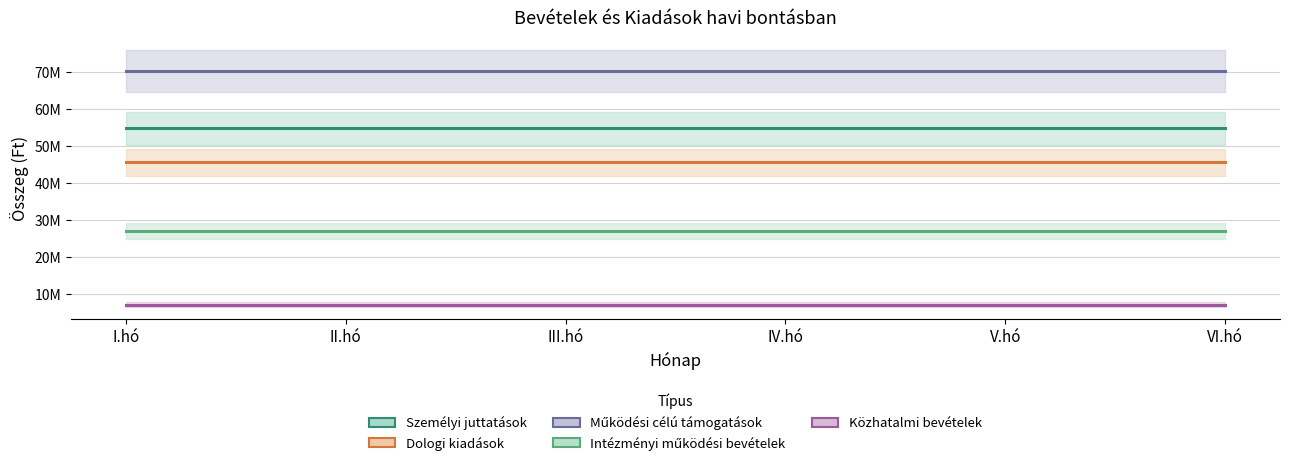

How many lines are shown in the chart?

5